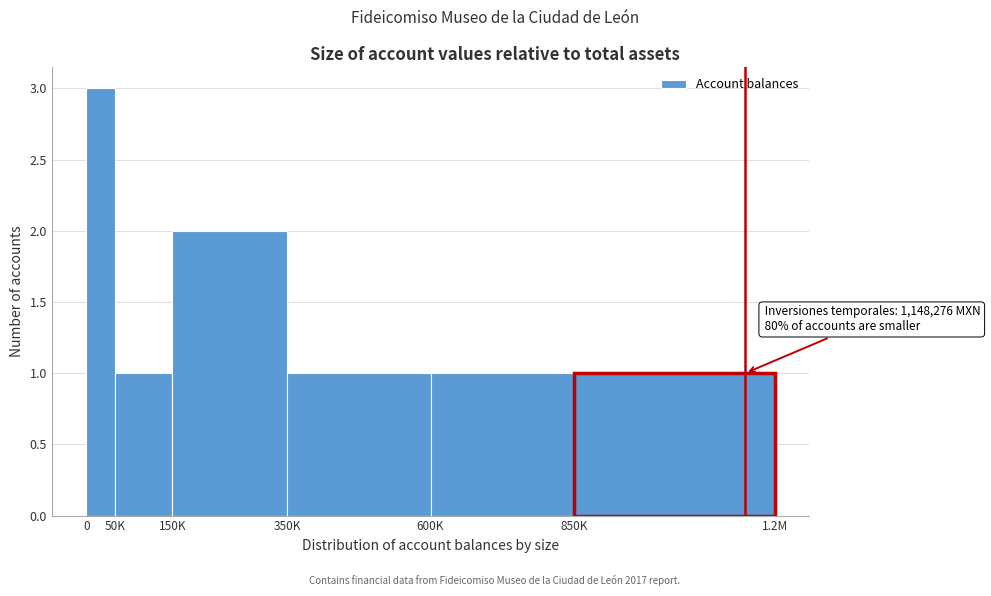

Reading left to right, what are all the values shown in this chart?

0=3	50K=1	150K=2	350K=1	600K=1	850K=1